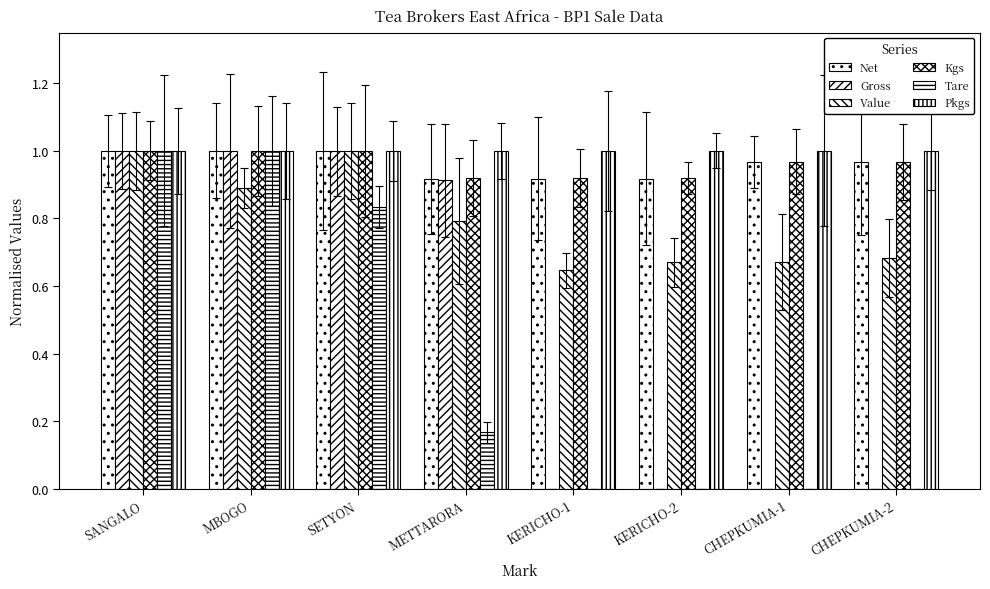

Is it true that Net equals 1.3 at KERICHO-2?

False